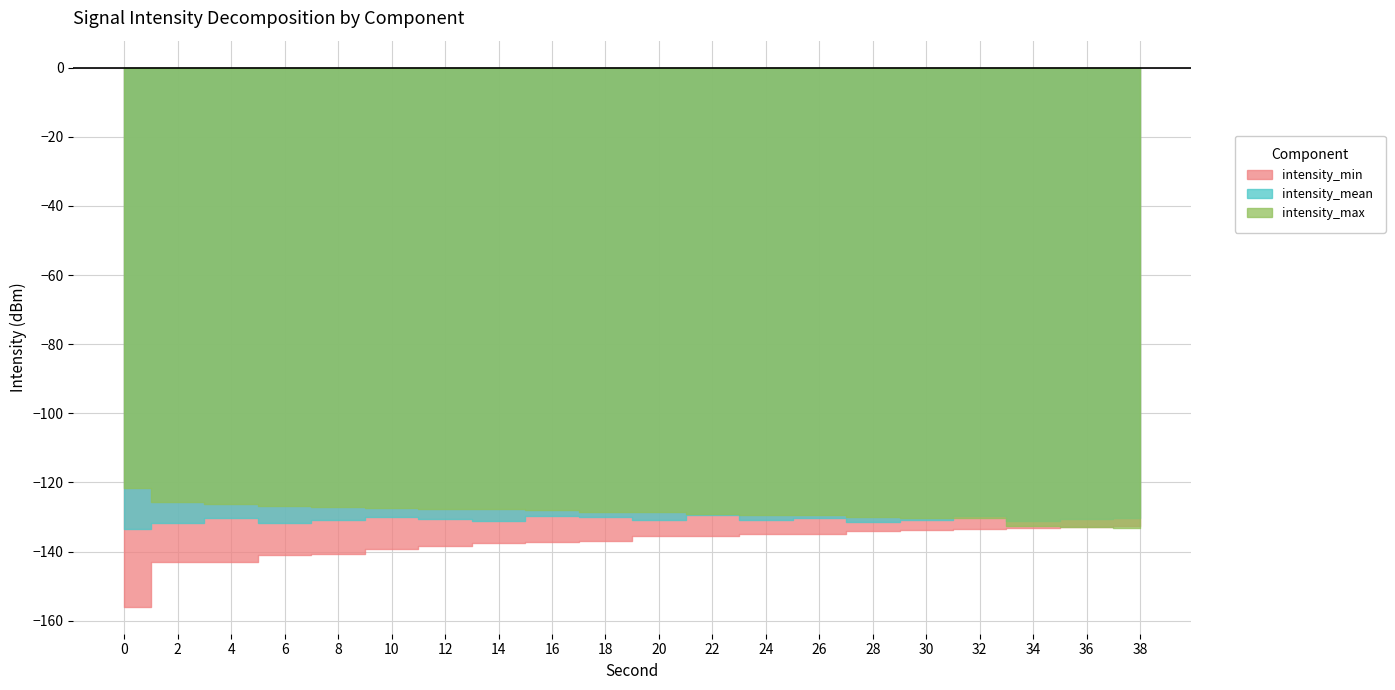

What is the sum of the intensity_mean values at 28 and 6?

-263.1